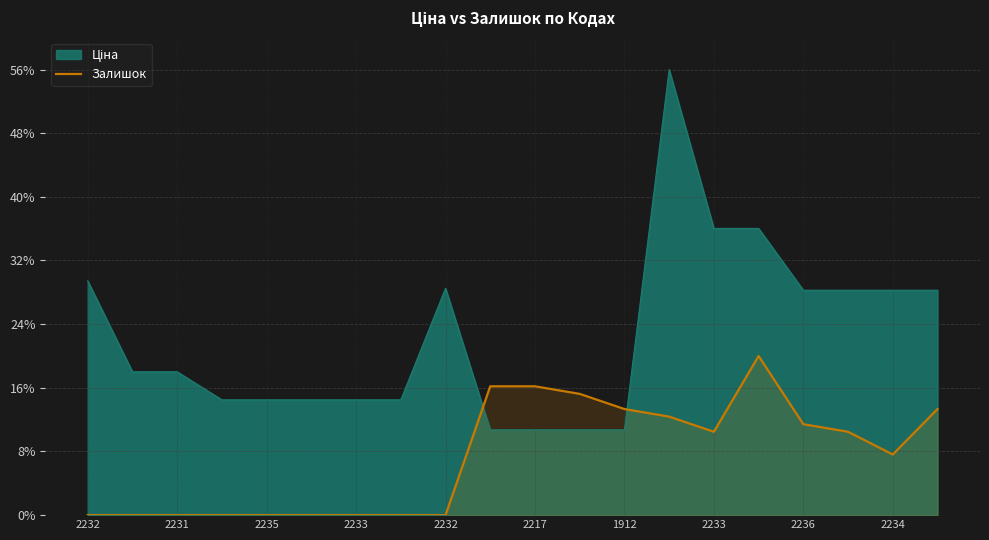

How many interior local valleys (lower than both neighbors) does the data have?

2